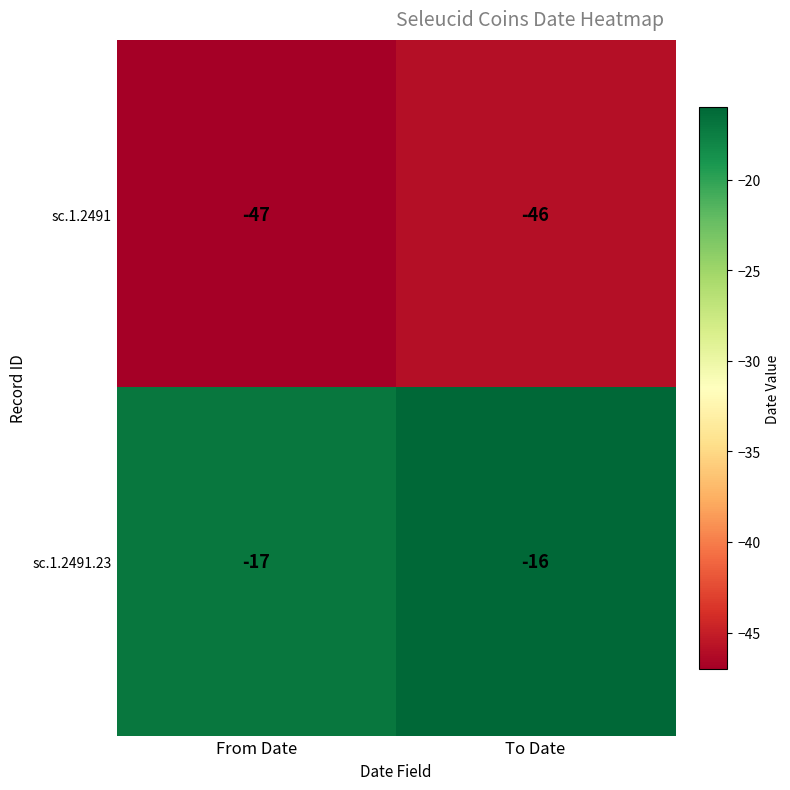

Reading left to right, transcribe all the data shown in this chart.

sc.1.2491: From Date=-47	To Date=-46
sc.1.2491.23: From Date=-17	To Date=-16